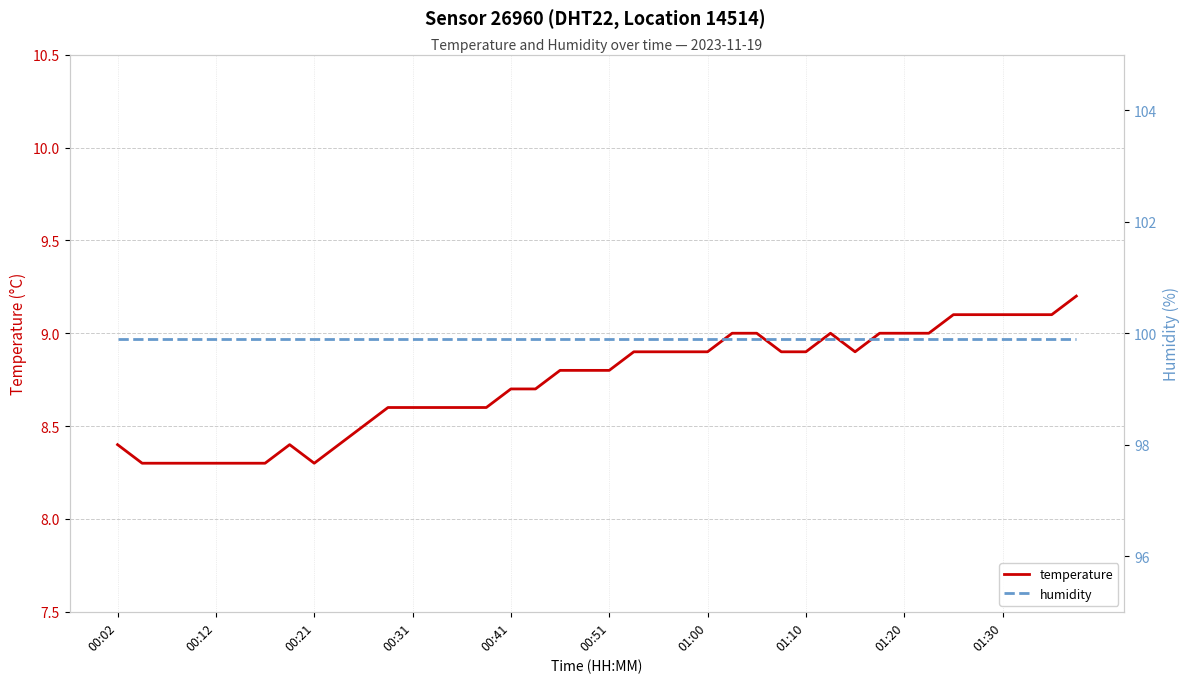

What is the maximum value for temperature?

9.2